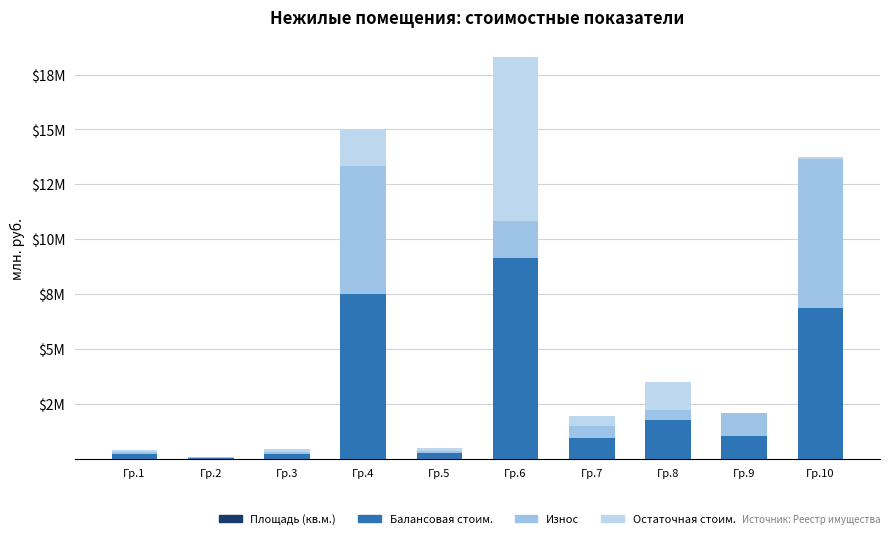

The value of Остаточная стоим. at Гр.5 is 0.1. True or false?

True